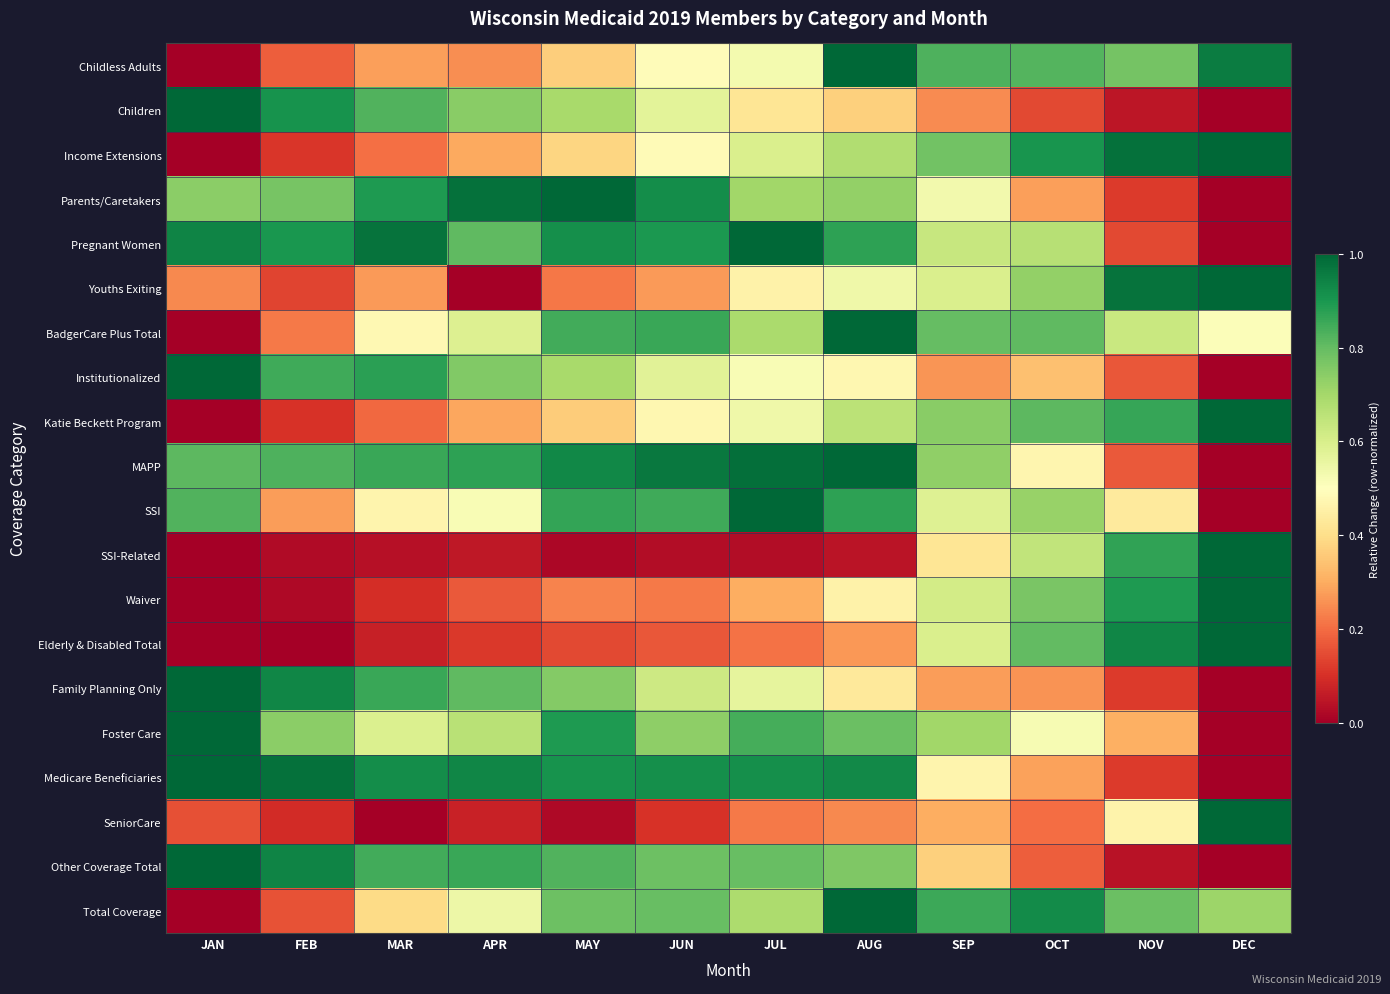

Reading left to right, extract all data points from this chart.

Childless Adults: JAN=0.0	FEB=0.2	MAR=0.3	APR=0.3	MAY=0.4	JUN=0.5	JUL=0.5	AUG=1.0	SEP=0.8	OCT=0.8	NOV=0.8	DEC=1.0
Children: JAN=1.0	FEB=0.9	MAR=0.8	APR=0.7	MAY=0.7	JUN=0.6	JUL=0.4	AUG=0.4	SEP=0.2	OCT=0.1	NOV=0.0	DEC=0.0
Income Extensions: JAN=0.0	FEB=0.1	MAR=0.2	APR=0.3	MAY=0.4	JUN=0.5	JUL=0.6	AUG=0.7	SEP=0.8	OCT=0.9	NOV=1.0	DEC=1.0
Parents/Caretakers: JAN=0.7	FEB=0.8	MAR=0.9	APR=1.0	MAY=1.0	JUN=0.9	JUL=0.7	AUG=0.7	SEP=0.5	OCT=0.3	NOV=0.1	DEC=0.0
Pregnant Women: JAN=0.9	FEB=0.9	MAR=1.0	APR=0.8	MAY=0.9	JUN=0.9	JUL=1.0	AUG=0.9	SEP=0.6	OCT=0.7	NOV=0.1	DEC=0.0
Youths Exiting: JAN=0.2	FEB=0.1	MAR=0.3	APR=0.0	MAY=0.2	JUN=0.3	JUL=0.5	AUG=0.5	SEP=0.6	OCT=0.7	NOV=1.0	DEC=1.0
BadgerCare Plus Total: JAN=0.0	FEB=0.2	MAR=0.5	APR=0.6	MAY=0.8	JUN=0.9	JUL=0.7	AUG=1.0	SEP=0.8	OCT=0.8	NOV=0.6	DEC=0.5
Institutionalized: JAN=1.0	FEB=0.8	MAR=0.9	APR=0.8	MAY=0.7	JUN=0.6	JUL=0.5	AUG=0.5	SEP=0.3	OCT=0.3	NOV=0.2	DEC=0.0
Katie Beckett Program: JAN=0.0	FEB=0.1	MAR=0.2	APR=0.3	MAY=0.4	JUN=0.5	JUL=0.5	AUG=0.7	SEP=0.7	OCT=0.8	NOV=0.9	DEC=1.0
MAPP: JAN=0.8	FEB=0.8	MAR=0.9	APR=0.9	MAY=0.9	JUN=1.0	JUL=1.0	AUG=1.0	SEP=0.7	OCT=0.5	NOV=0.2	DEC=0.0
SSI: JAN=0.8	FEB=0.3	MAR=0.5	APR=0.5	MAY=0.9	JUN=0.8	JUL=1.0	AUG=0.9	SEP=0.6	OCT=0.7	NOV=0.4	DEC=0.0
SSI-Related: JAN=0.0	FEB=0.0	MAR=0.0	APR=0.1	MAY=0.0	JUN=0.0	JUL=0.0	AUG=0.0	SEP=0.4	OCT=0.6	NOV=0.9	DEC=1.0
Waiver: JAN=0.0	FEB=0.0	MAR=0.1	APR=0.2	MAY=0.2	JUN=0.2	JUL=0.3	AUG=0.5	SEP=0.6	OCT=0.8	NOV=0.9	DEC=1.0
Elderly & Disabled Total: JAN=0.0	FEB=0.0	MAR=0.1	APR=0.1	MAY=0.1	JUN=0.2	JUL=0.2	AUG=0.3	SEP=0.6	OCT=0.8	NOV=0.9	DEC=1.0
Family Planning Only: JAN=1.0	FEB=0.9	MAR=0.9	APR=0.8	MAY=0.8	JUN=0.6	JUL=0.6	AUG=0.4	SEP=0.3	OCT=0.3	NOV=0.1	DEC=0.0
Foster Care: JAN=1.0	FEB=0.7	MAR=0.6	APR=0.7	MAY=0.9	JUN=0.7	JUL=0.8	AUG=0.8	SEP=0.7	OCT=0.5	NOV=0.3	DEC=0.0
Medicare Beneficiaries: JAN=1.0	FEB=1.0	MAR=0.9	APR=0.9	MAY=0.9	JUN=0.9	JUL=0.9	AUG=0.9	SEP=0.5	OCT=0.3	NOV=0.1	DEC=0.0
SeniorCare: JAN=0.2	FEB=0.1	MAR=0.0	APR=0.1	MAY=0.0	JUN=0.1	JUL=0.2	AUG=0.2	SEP=0.3	OCT=0.2	NOV=0.5	DEC=1.0
Other Coverage Total: JAN=1.0	FEB=0.9	MAR=0.8	APR=0.9	MAY=0.8	JUN=0.8	JUL=0.8	AUG=0.8	SEP=0.4	OCT=0.2	NOV=0.0	DEC=0.0
Total Coverage: JAN=0.0	FEB=0.2	MAR=0.4	APR=0.5	MAY=0.8	JUN=0.8	JUL=0.7	AUG=1.0	SEP=0.9	OCT=0.9	NOV=0.8	DEC=0.7